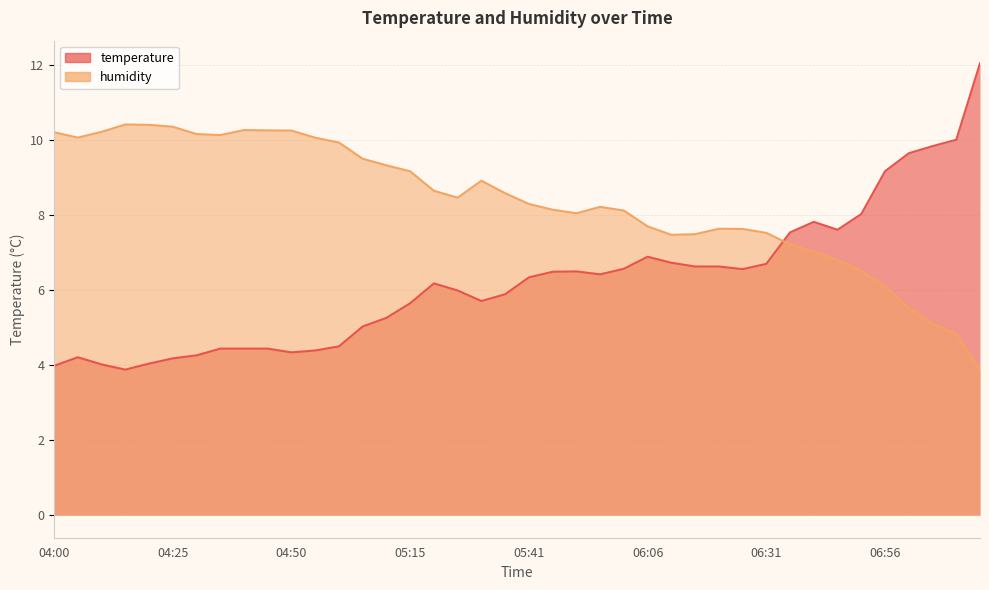

Between which two adjacent categories do temperature and humidity first intersect?

06:31 and 06:36